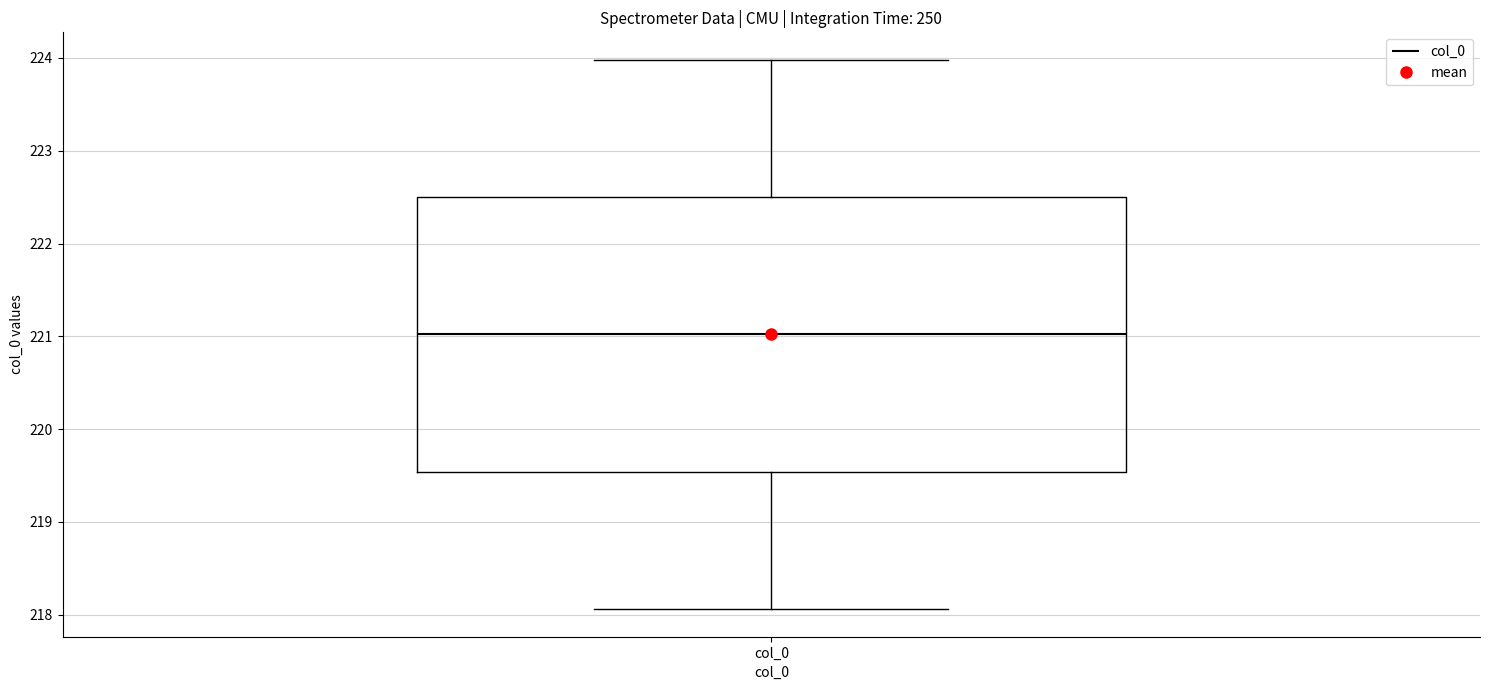

Where does the upper whisker of the box for col_0 end on the y-axis? The values are not printed on the chart, so give them approximately, as read against the axis.

224.0